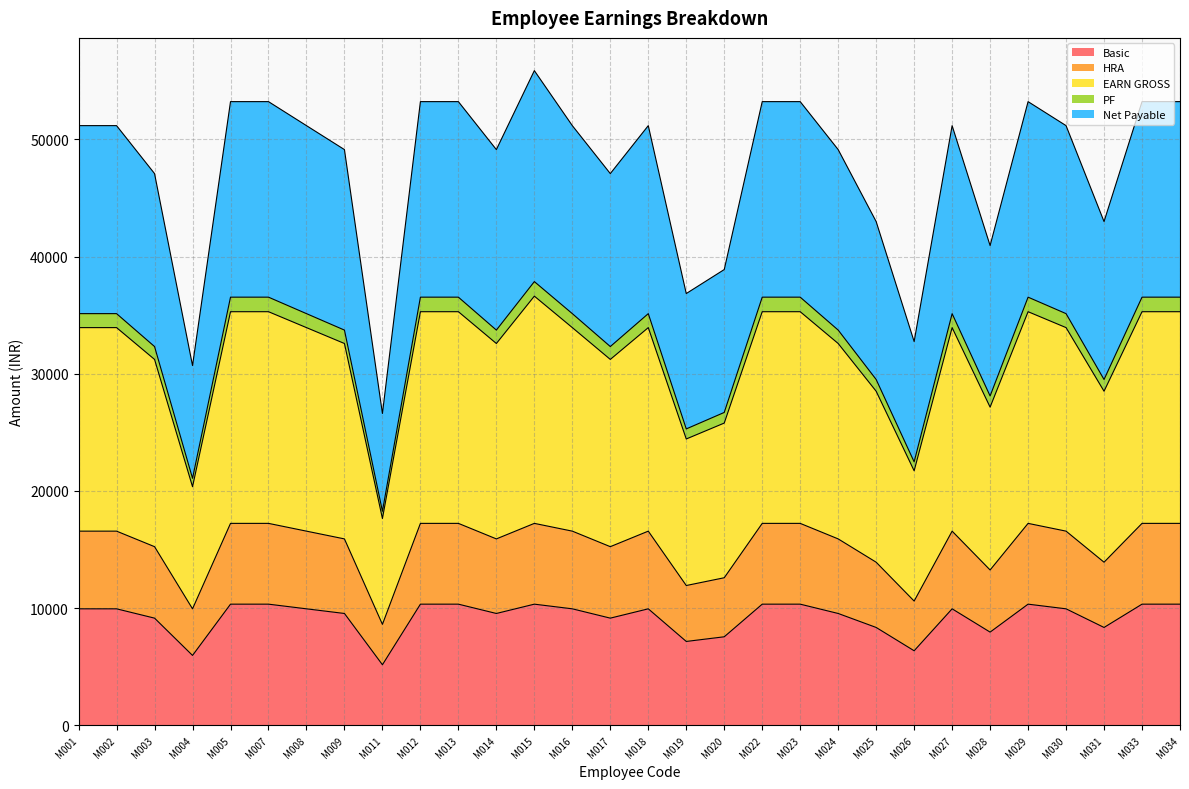

Between M023 and M028, which series saw the biggest shift?

EARN GROSS